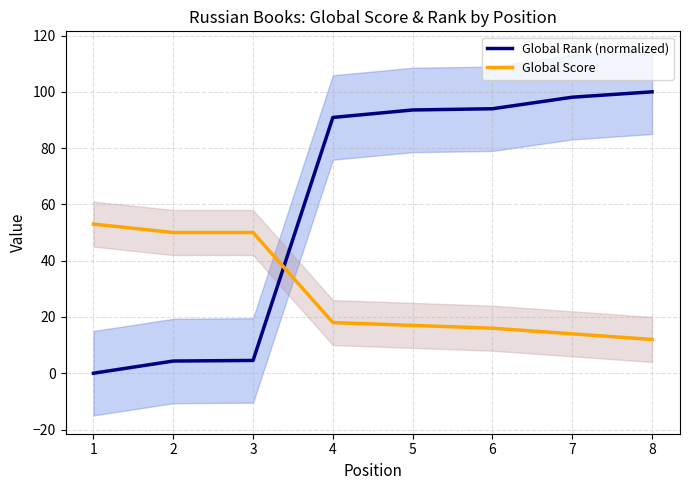

True or false: Global Rank (normalized) has more than 2 points higher than both neighbors.

False